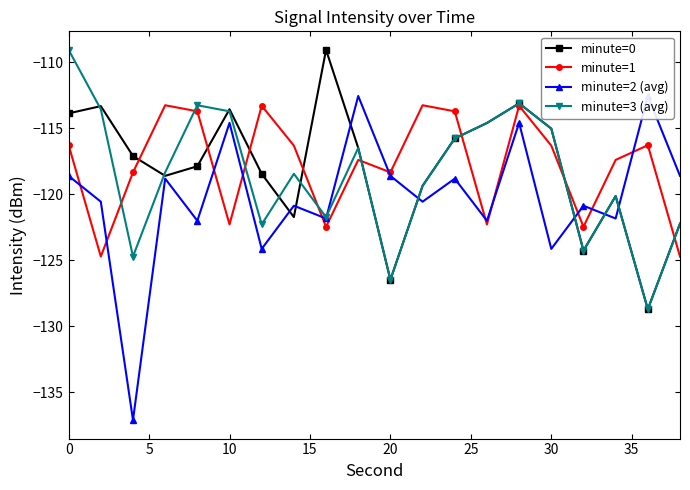

In minute=3 (avg), how many points are higher than both neighbors (excluding endpoints)?

5